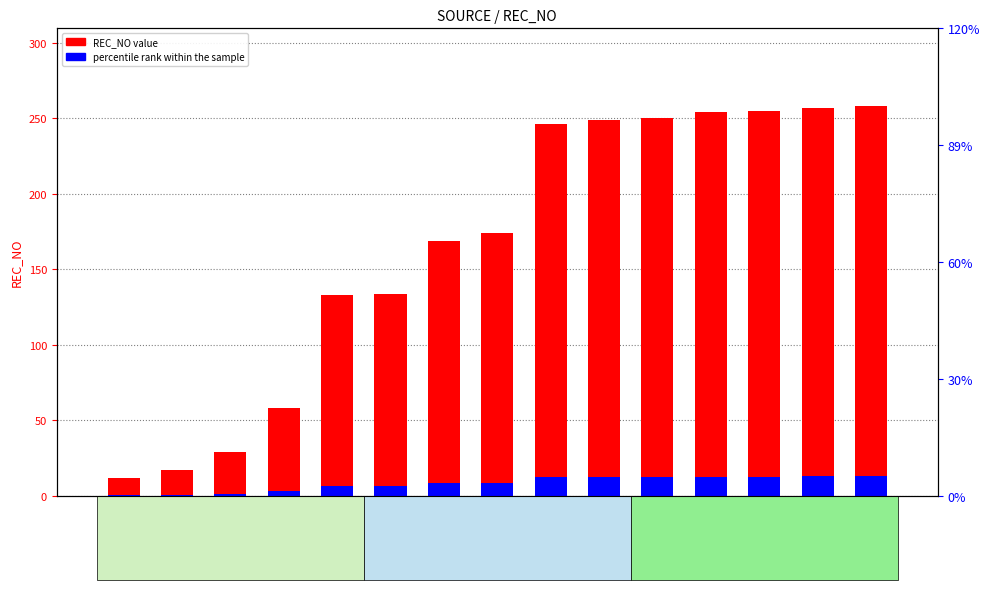

What position from the left is CH002?

12